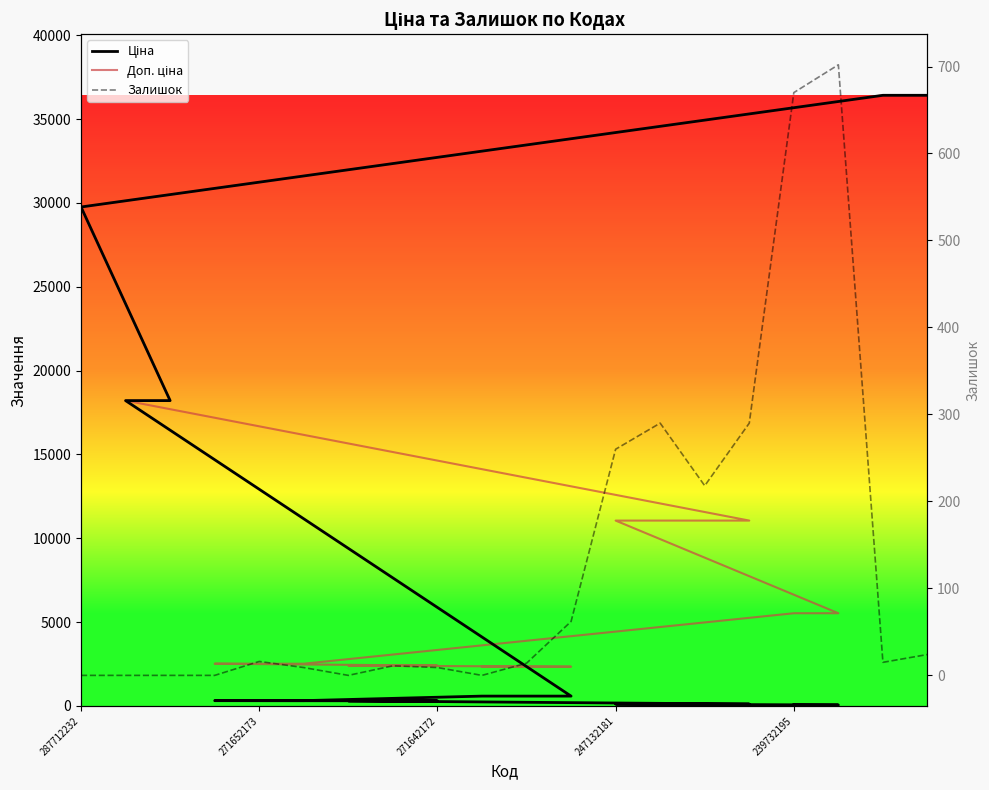

List the series in order of their overall mean, lowest first.

Залишок, Ціна, Доп. ціна